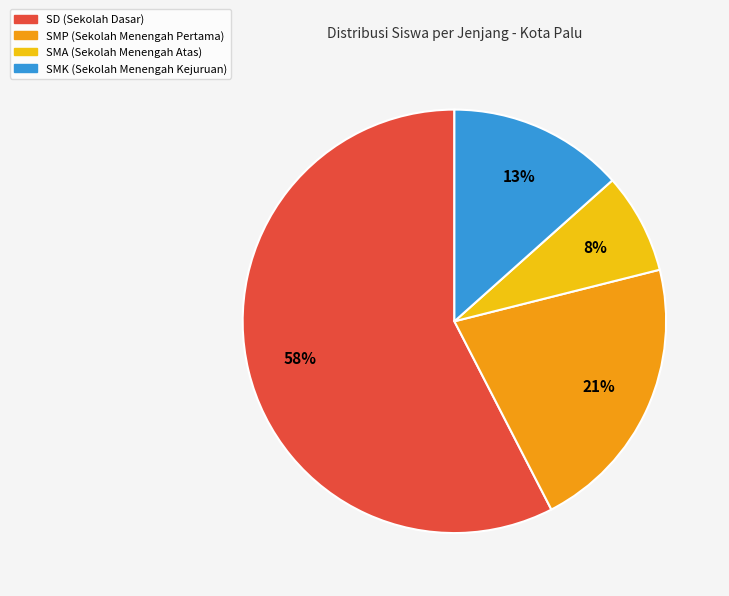

To the nearest percent, what is the average slice percentage?

25%